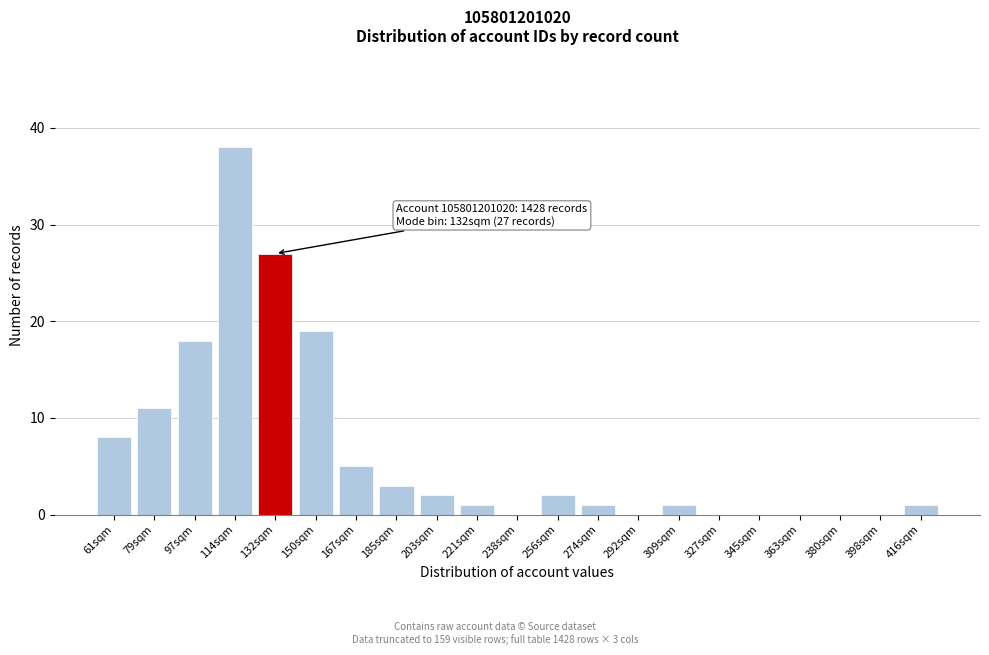

Reading left to right, what are all the values shown in this chart?

61sqm=8	79sqm=11	97sqm=18	114sqm=38	132sqm=27	150sqm=19	167sqm=5	185sqm=3	203sqm=2	221sqm=1	238sqm=0	256sqm=2	274sqm=1	292sqm=0	309sqm=1	327sqm=0	345sqm=0	363sqm=0	380sqm=0	398sqm=0	416sqm=1